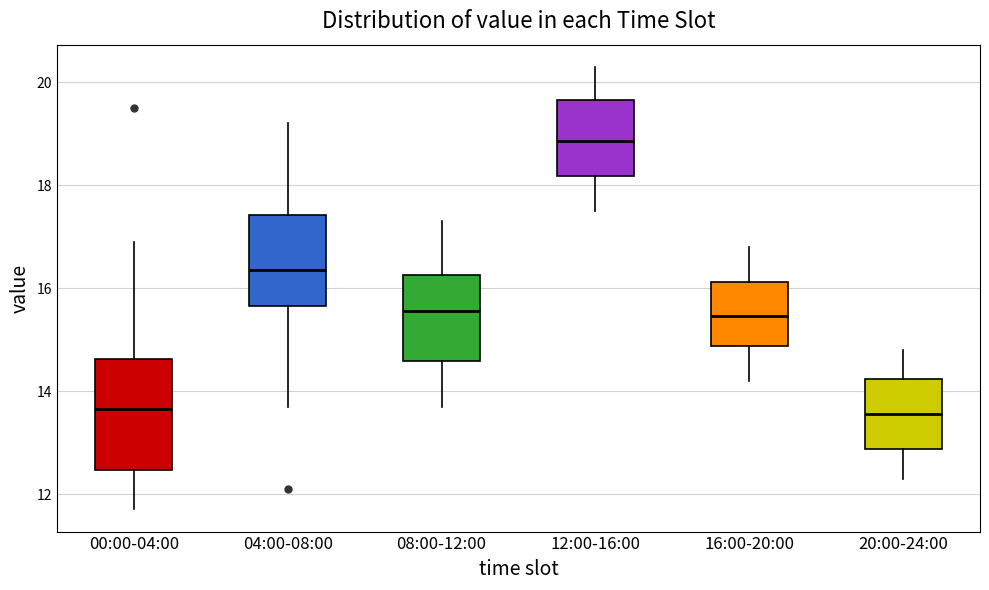

Where is the upper edge of the box for 00:00-04:00 on the y-axis? The values are not printed on the chart, so give them approximately, as read against the axis.

14.6